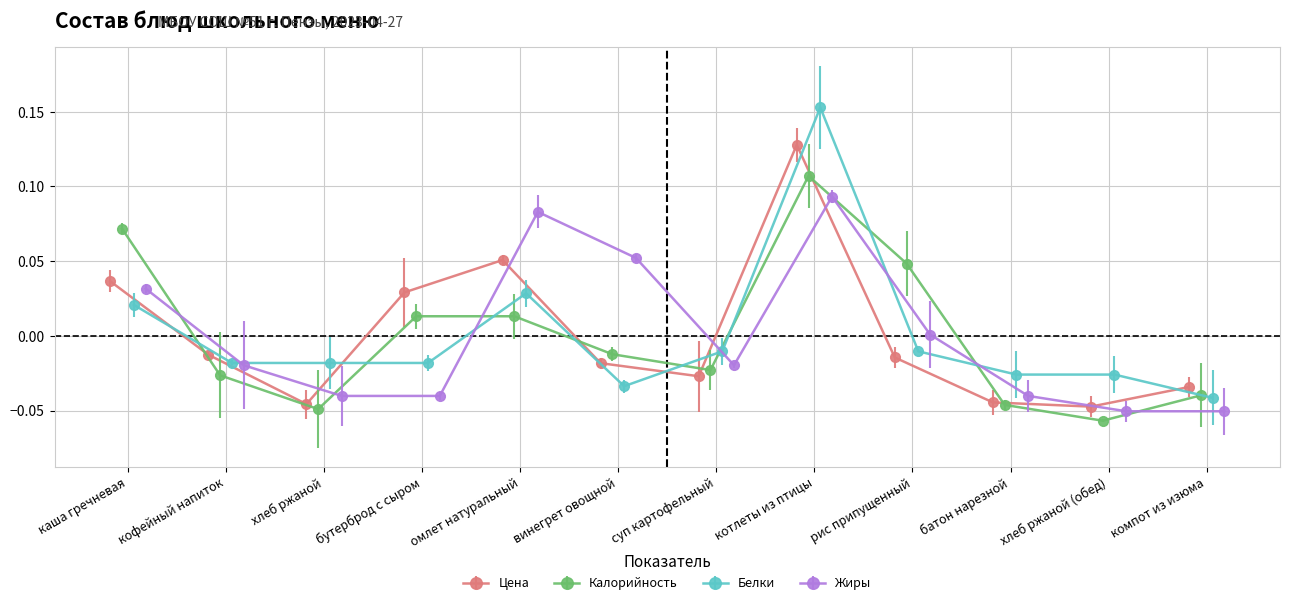

How many interior local valleys does the Цена series have?

3